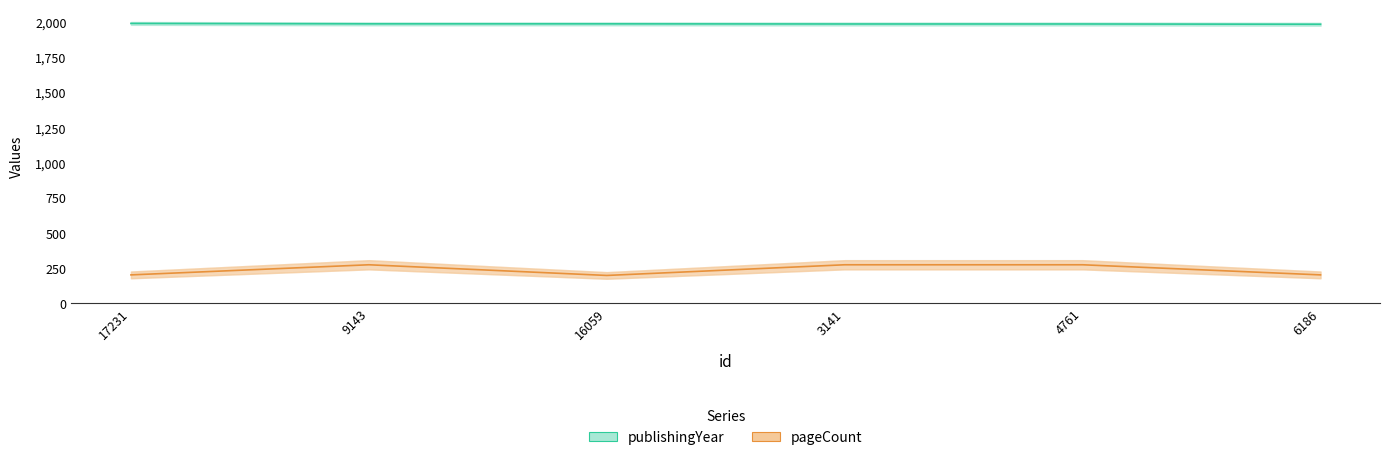

At 6186, list the series in order from smallest to largest.

pageCount, publishingYear